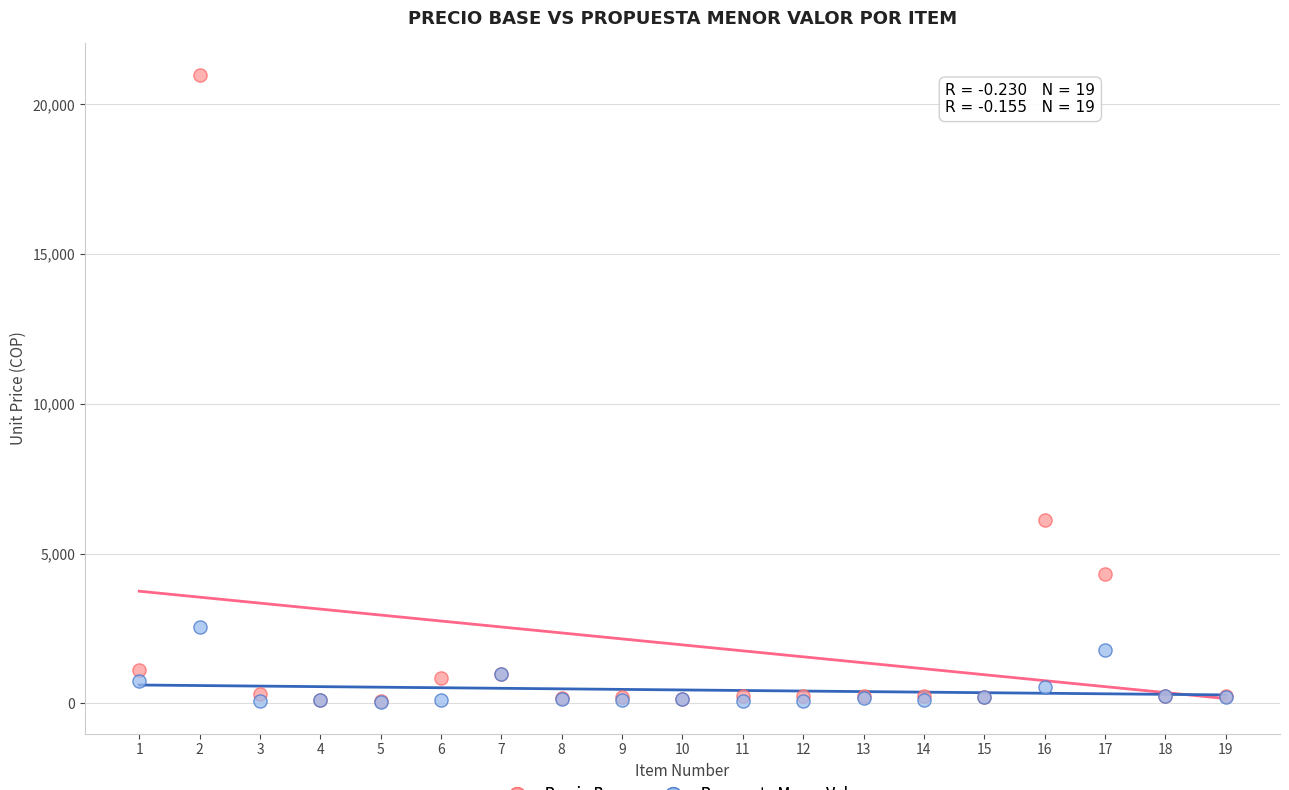

Which series has the largest Y range (max minus min)?

Precio Base